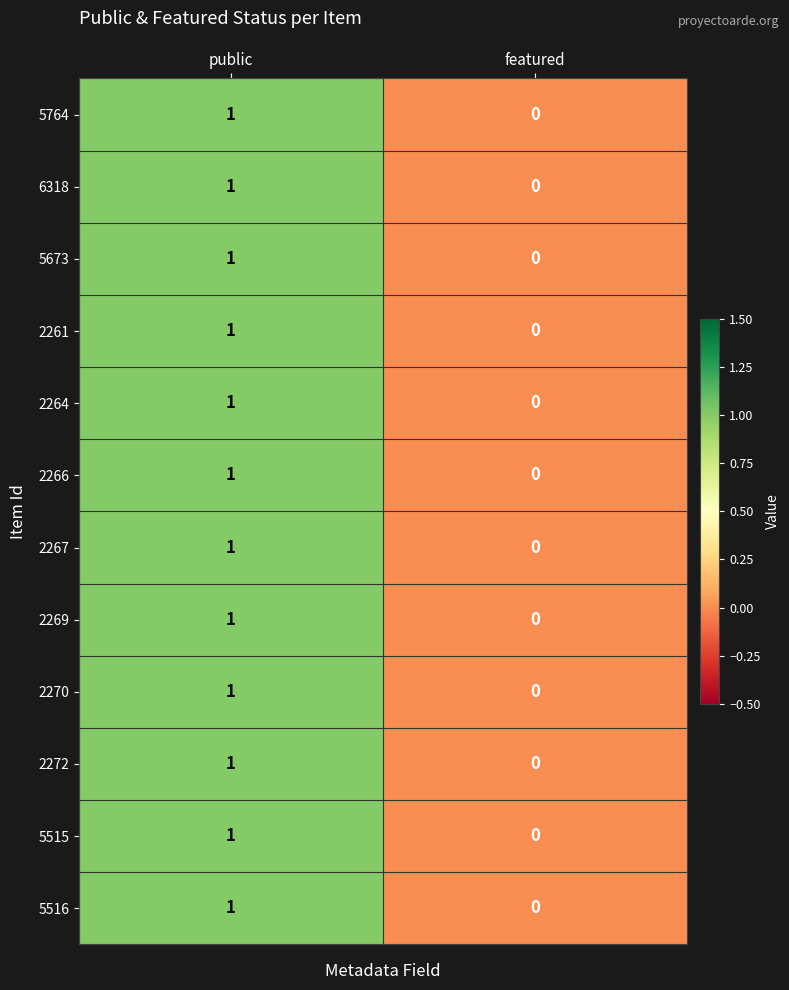

Which label corresponds to the smallest value in the chart?

featured